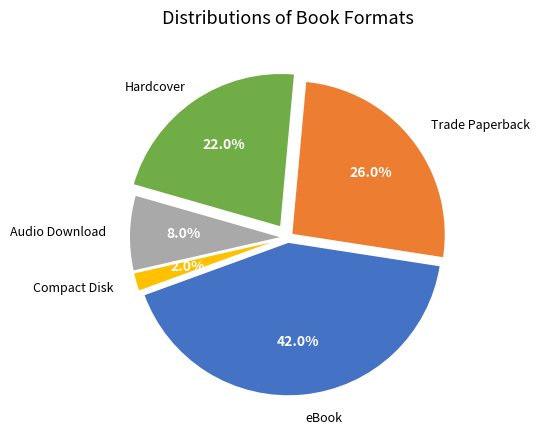

Is there any slice that represents more than half of the pie?

No